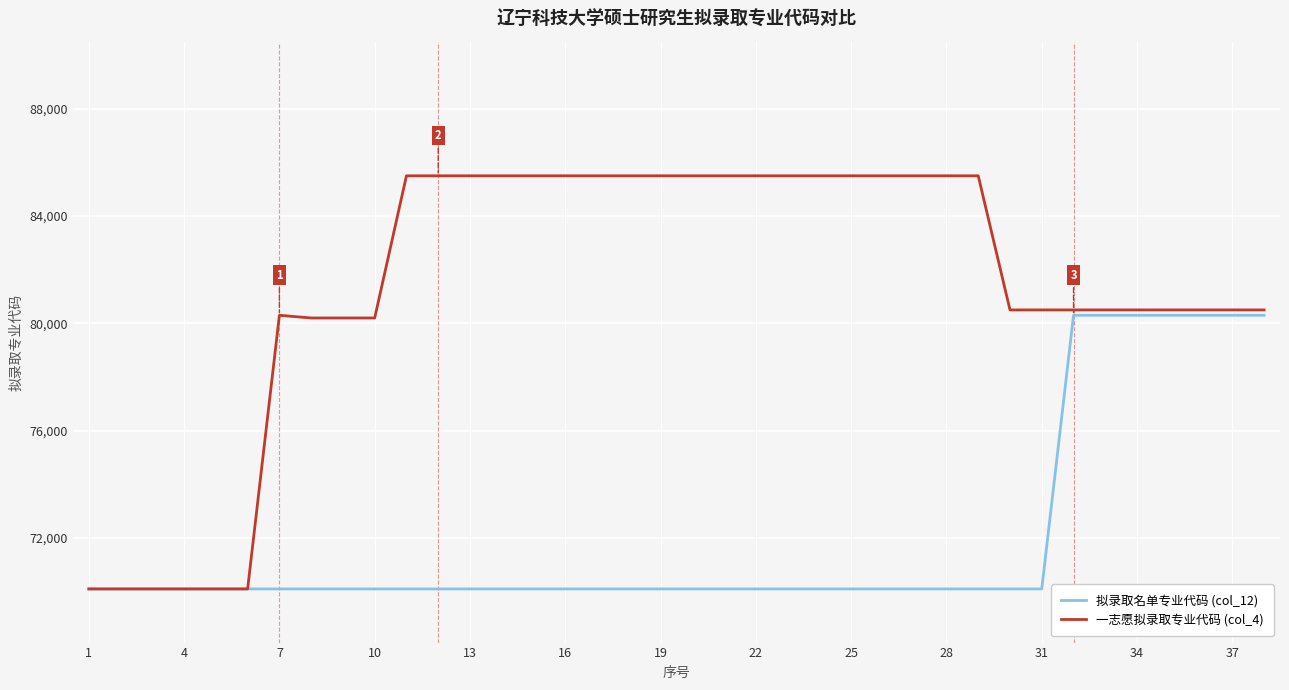

Which series has the largest total across all categories?

一志愿拟录取专业代码 (col_4)